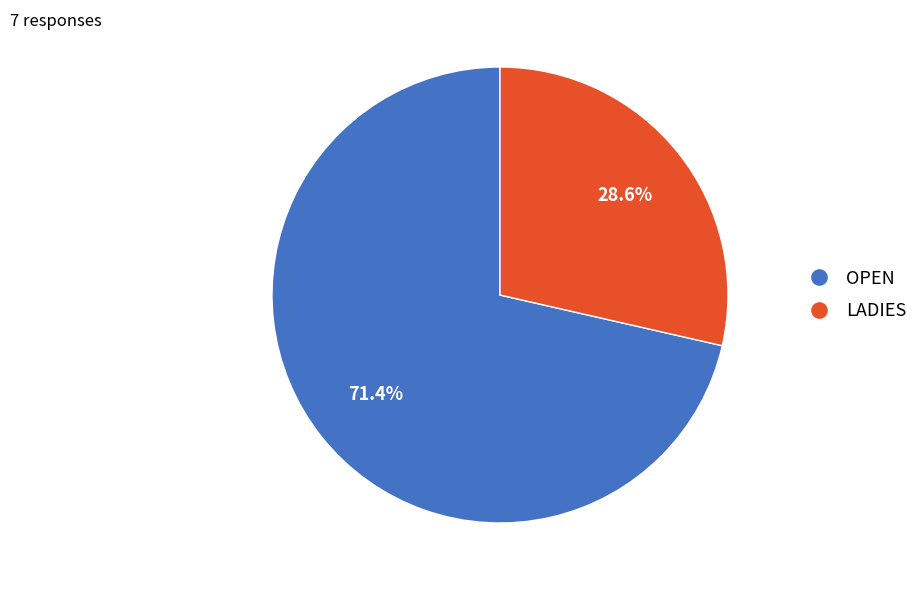

What percentage is the LADIES slice, to the nearest percent?

29%